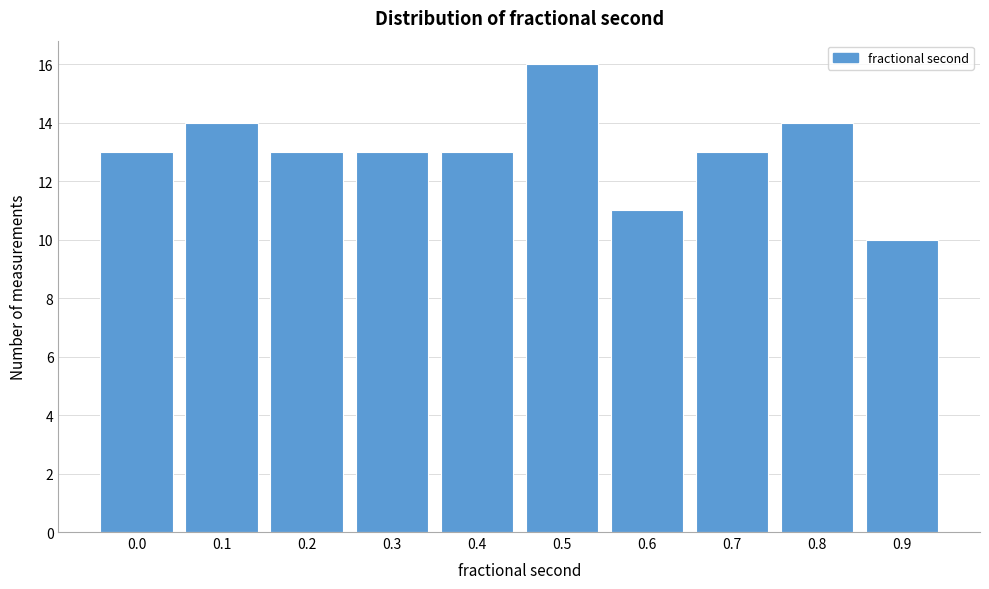

Reading left to right, what are all the values shown in this chart?

0.0=13	0.1=14	0.2=13	0.3=13	0.4=13	0.5=16	0.6=11	0.7=13	0.8=14	0.9=10